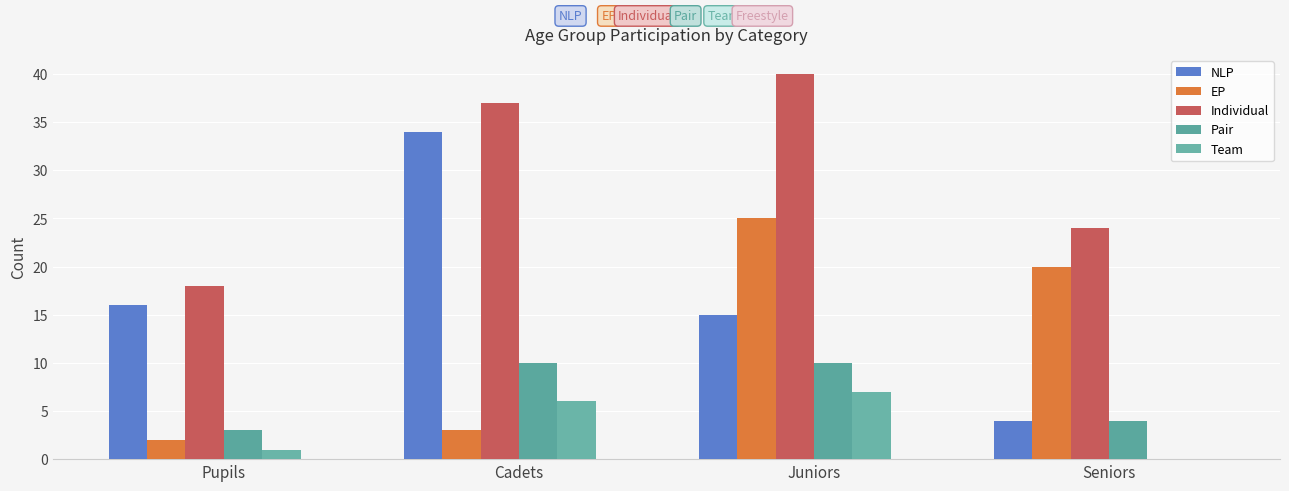

Reading left to right, what are all the values shown in this chart?

NLP: Pupils=16	Cadets=34	Juniors=15	Seniors=4
EP: Pupils=2	Cadets=3	Juniors=25	Seniors=20
Individual: Pupils=18	Cadets=37	Juniors=40	Seniors=24
Pair: Pupils=3	Cadets=10	Juniors=10	Seniors=4
Team: Pupils=1	Cadets=6	Juniors=7	Seniors=0
Freestyle: Pupils=0	Cadets=0	Juniors=0	Seniors=0